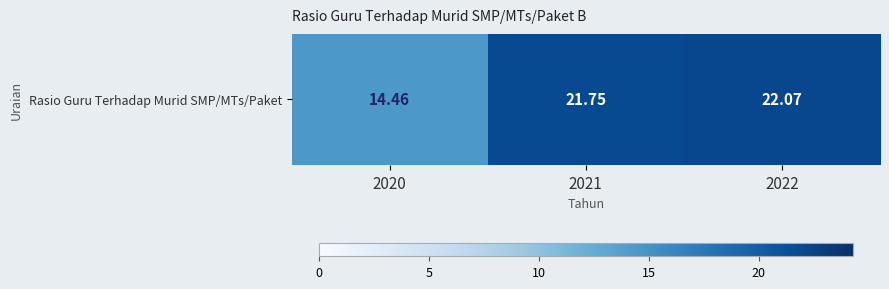

Approximately how many times larger is the value at 2022 compared to 2020?

1.5